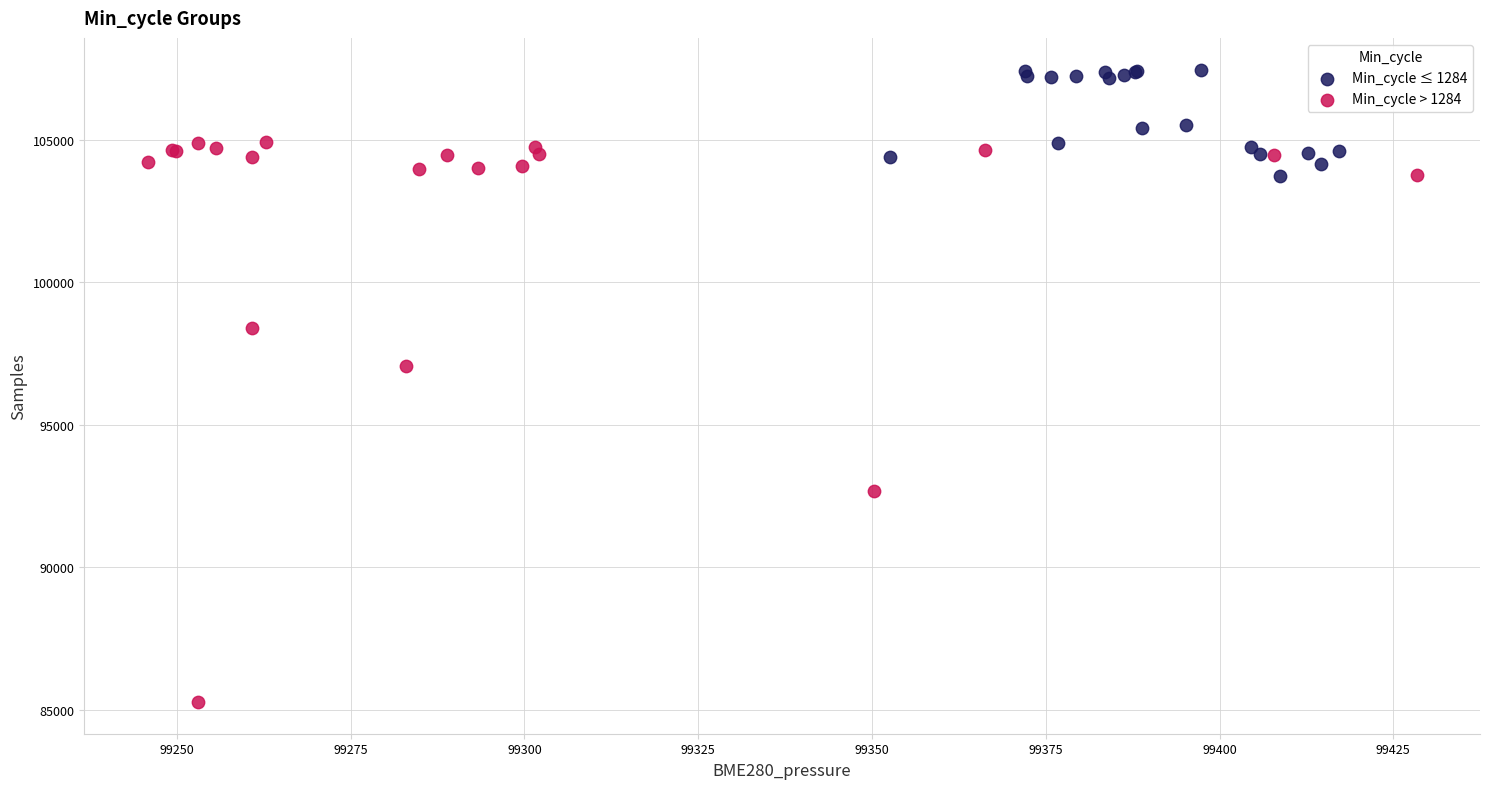

Which series contains the highest Y value?

Min_cycle ≤ 1284